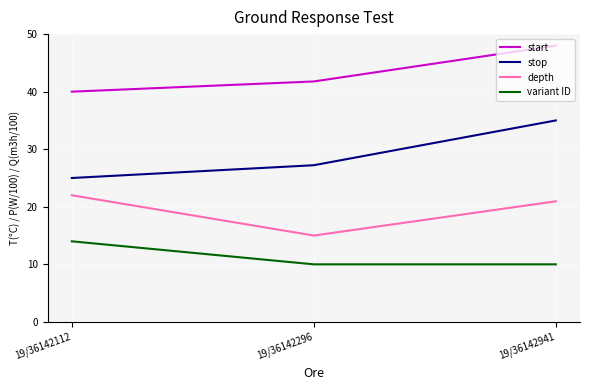

What is the approximate value of start at 19/36142941?

48.0